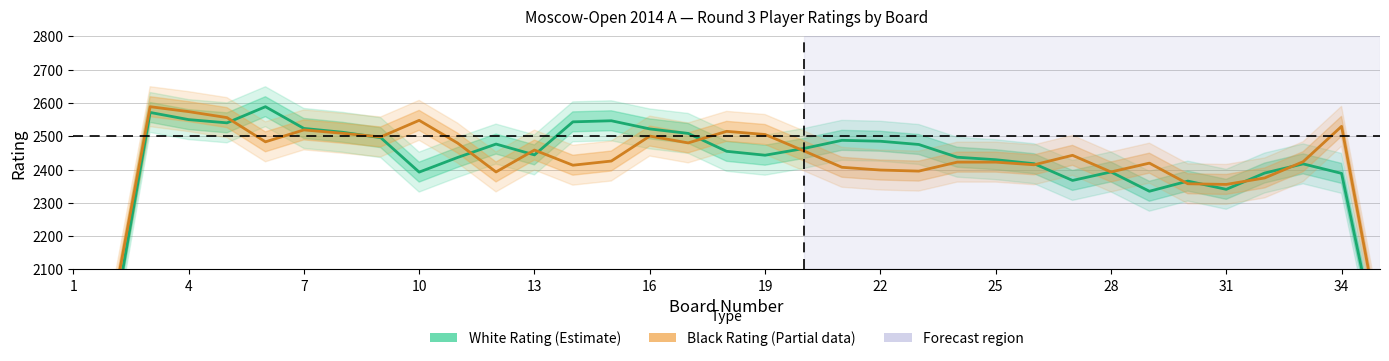

Does the chart display data point markers on the line(s)?

No